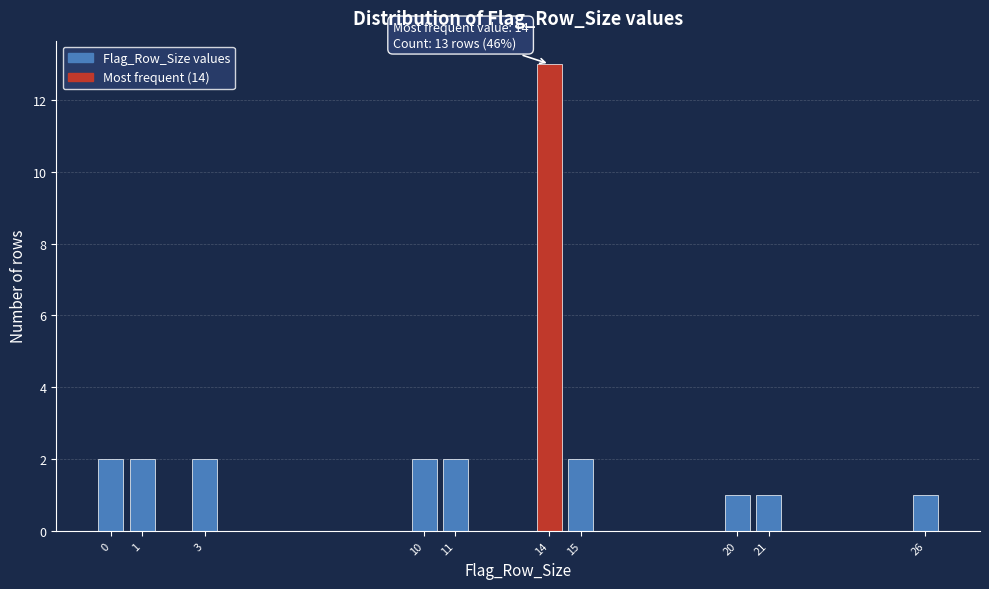

Which range on the x-axis has the tallest bar?

13.5 to 14.5